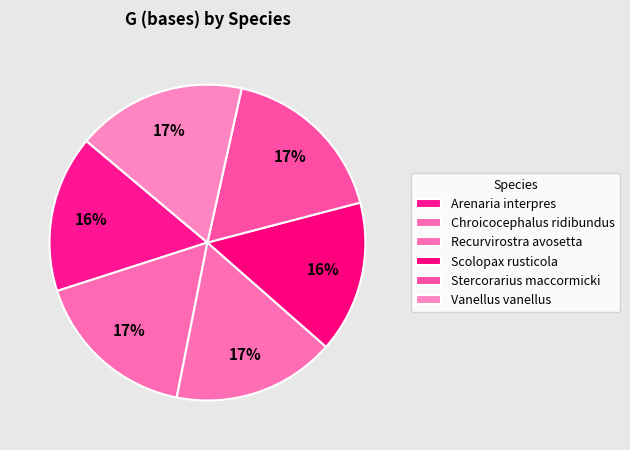

Rank the categories by value from highest to lowest.

Stercorarius maccormicki, Vanellus vanellus, Chroicocephalus ridibundus, Recurvirostra avosetta, Arenaria interpres, Scolopax rusticola